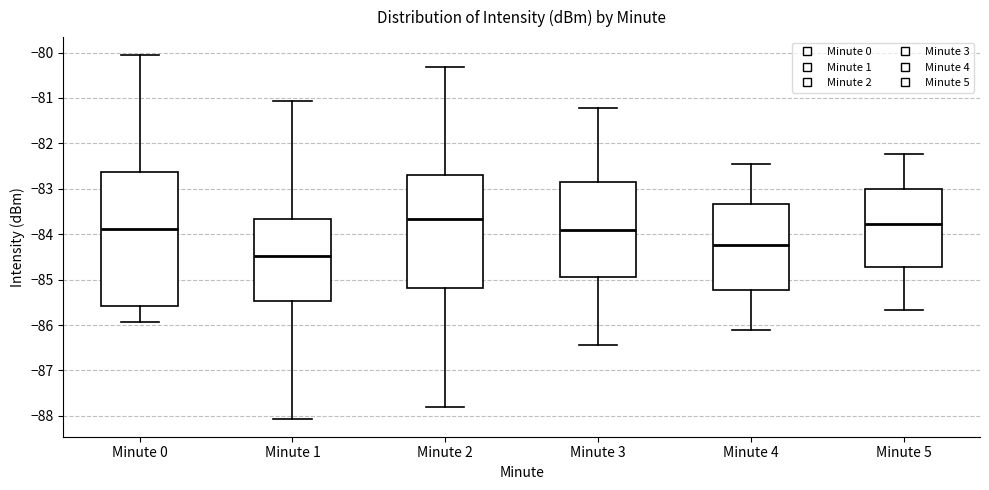

Comparing the boxes themselves (not the whiskers), which one is the tallest?

Minute 0